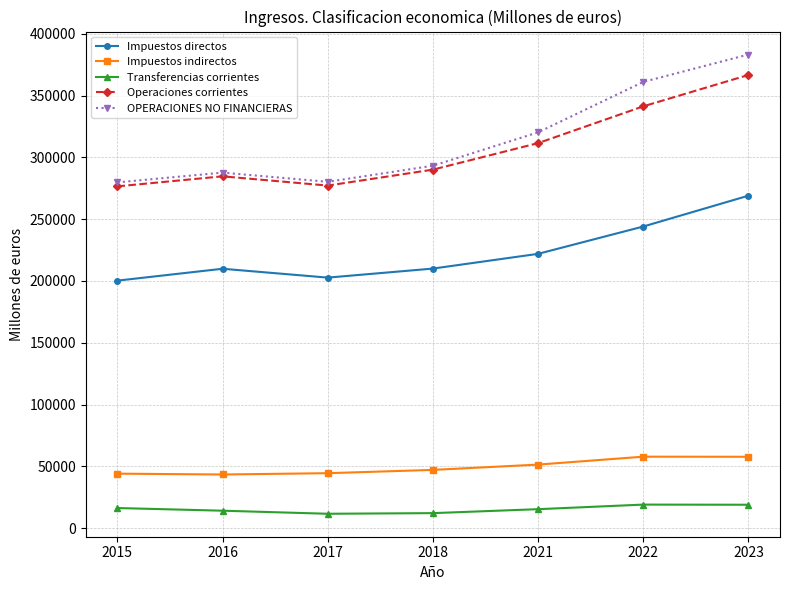

What are all the series names shown in the legend?

Impuestos directos, Impuestos indirectos, Transferencias corrientes, Operaciones corrientes, OPERACIONES NO FINANCIERAS